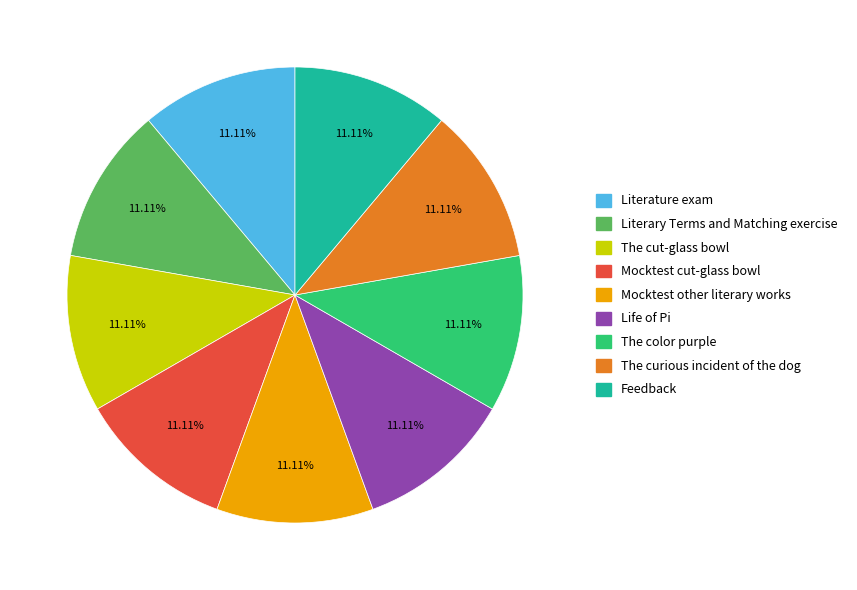

What percentage do Mocktest other literary works and The color purple together represent?

22.2%